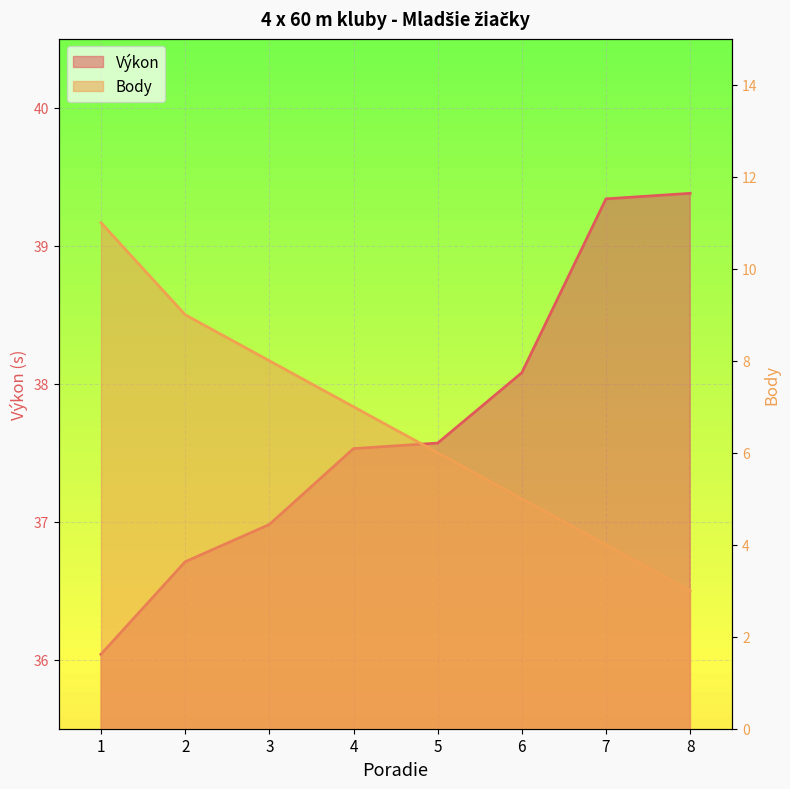

What is the value of the Výkon point at the 6th from the left?

38.1